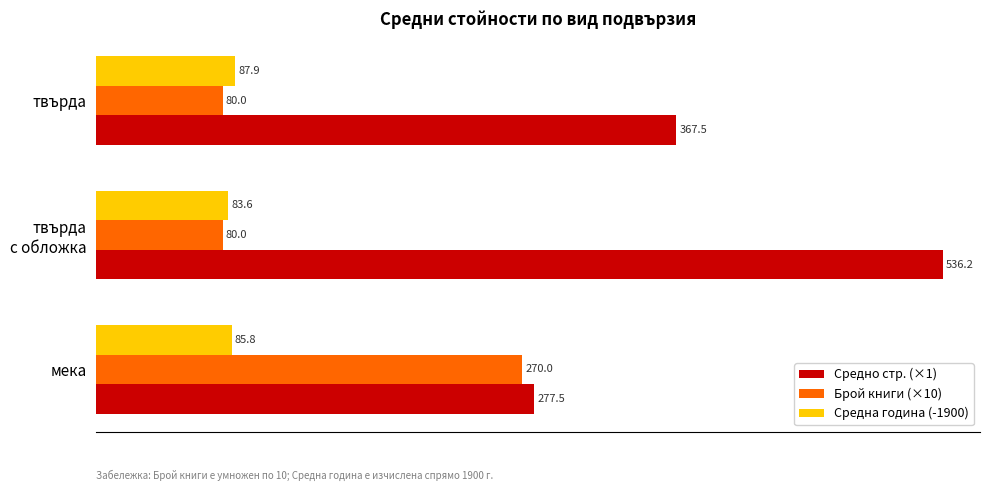

What is the approximate value of Средна година (-1900) at твърда?

87.9